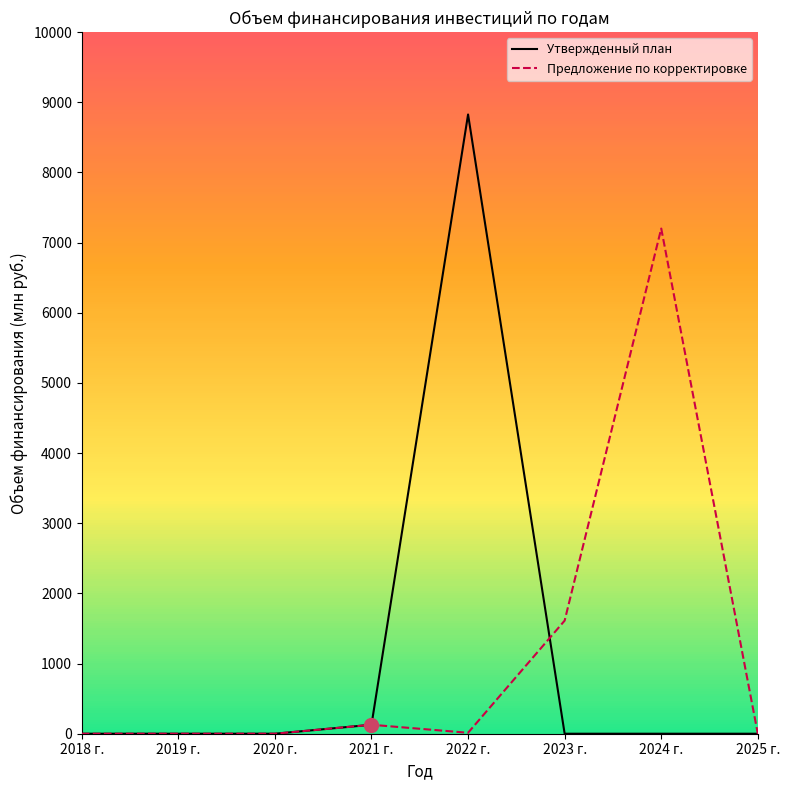

How many interior local peaks does the Утвержденный план series have?

1